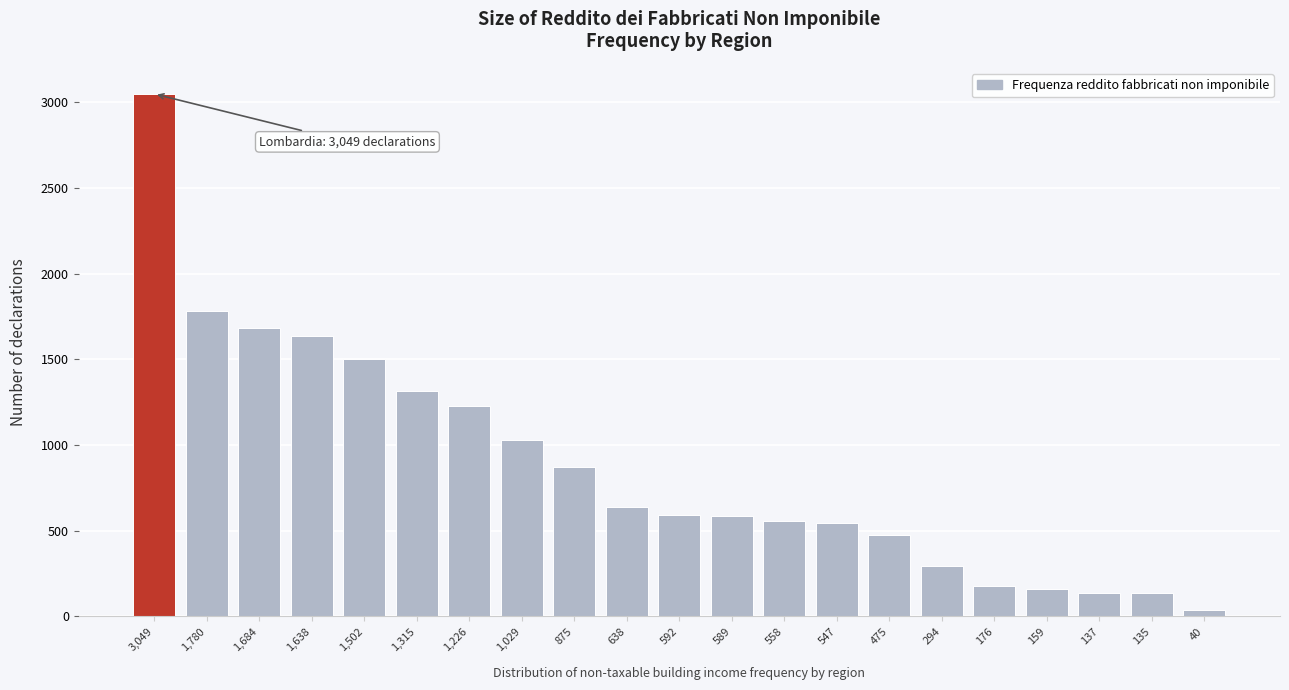

Which has a higher value, 159 or 1,226?

1,226